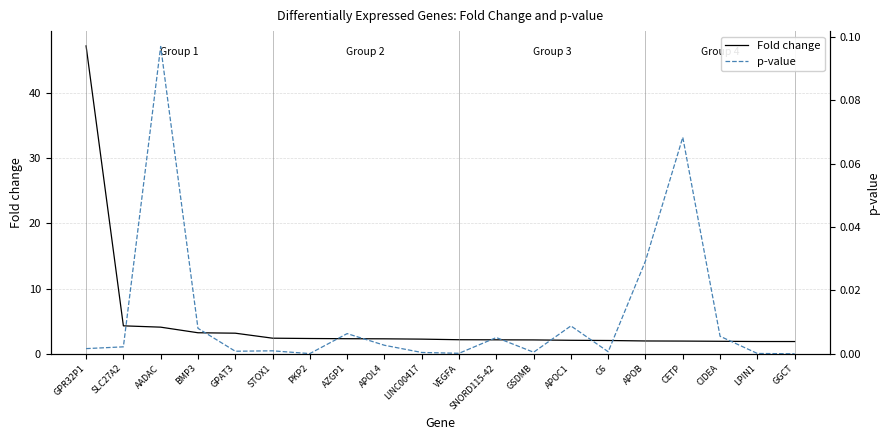

How many categories are shown in the chart?

20